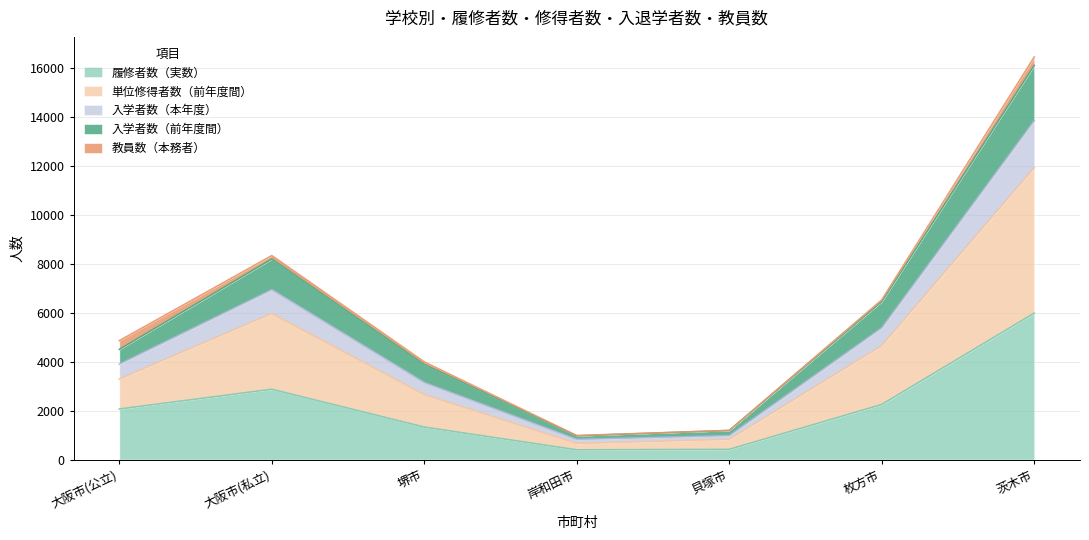

Is it true that 入学者数（本年度） equals 3144 at 大阪市(公立)?

False